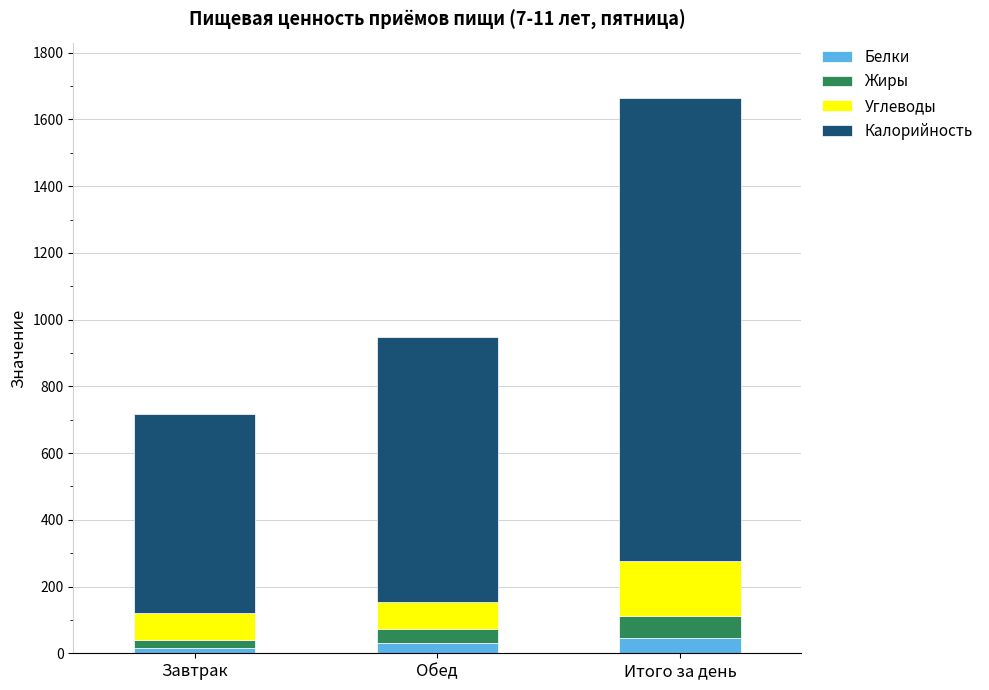

What is the average value of the Белки series?

31